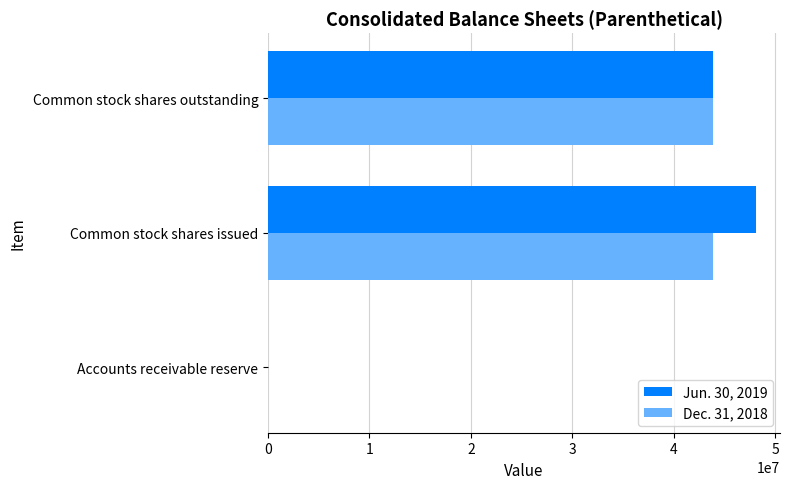

Between Common stock shares issued and Common stock shares outstanding, which series saw the biggest shift?

Jun. 30, 2019